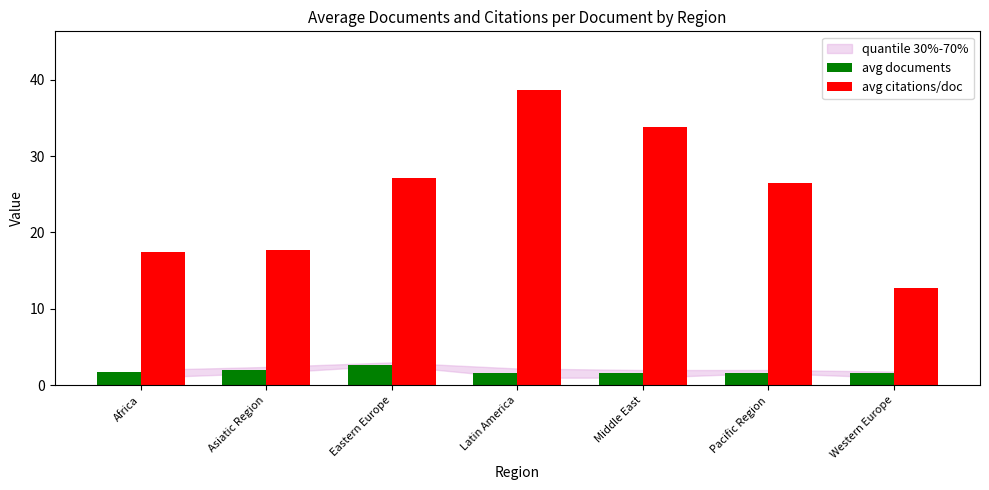

What is the value of the avg documents bar at the 7th from the left?

1.7